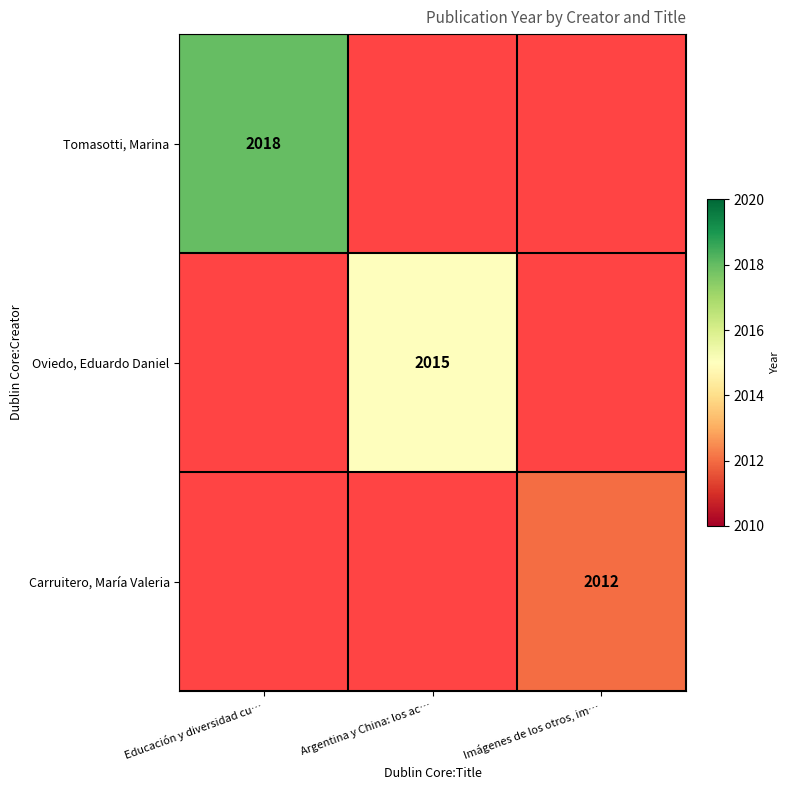

Is it true that Carruitero, María Valeria equals 3128 at Imágenes de los otros, im…?

False